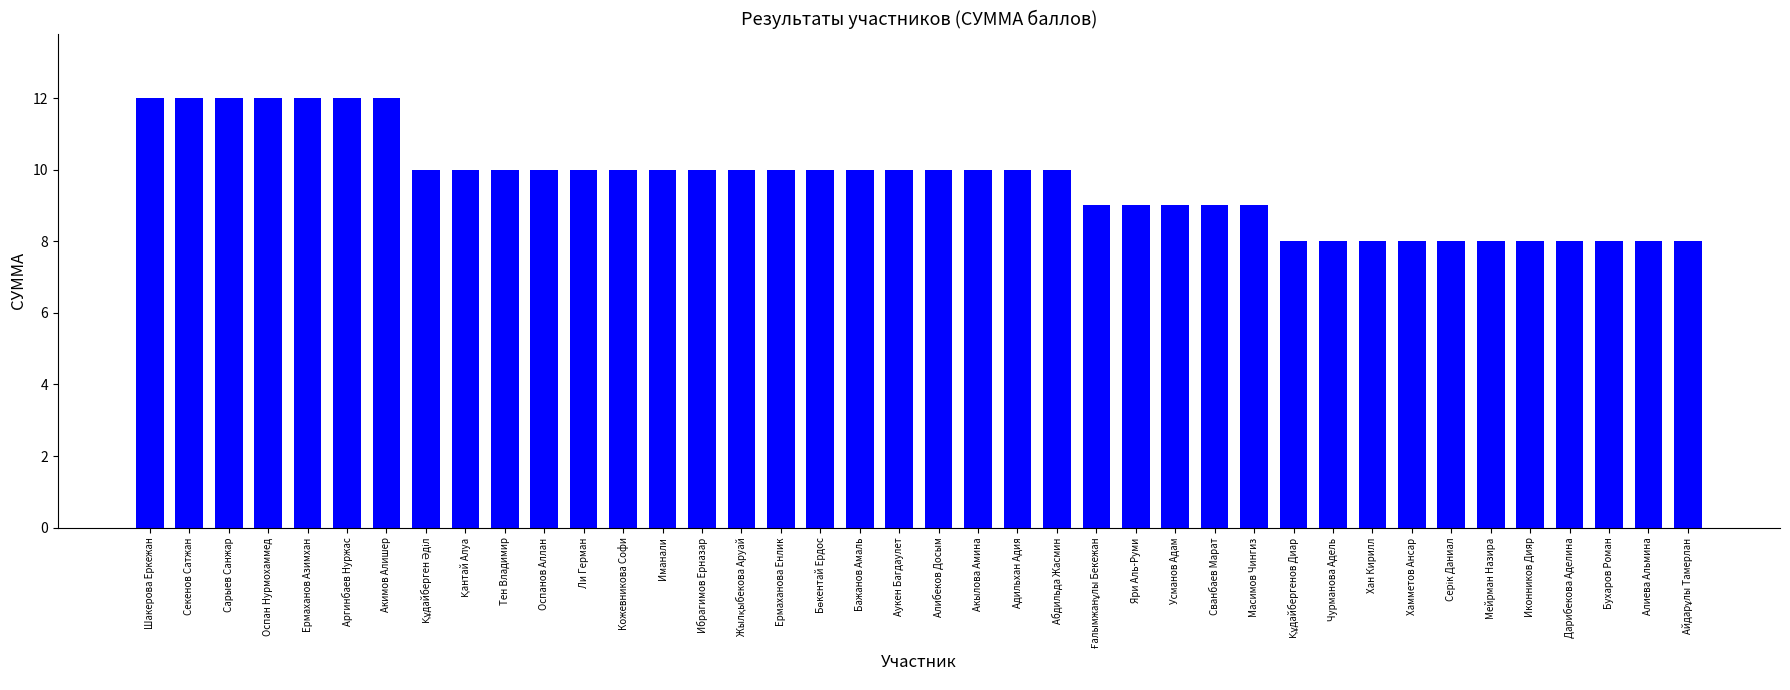

What is the difference between the second highest and minimum values?

4